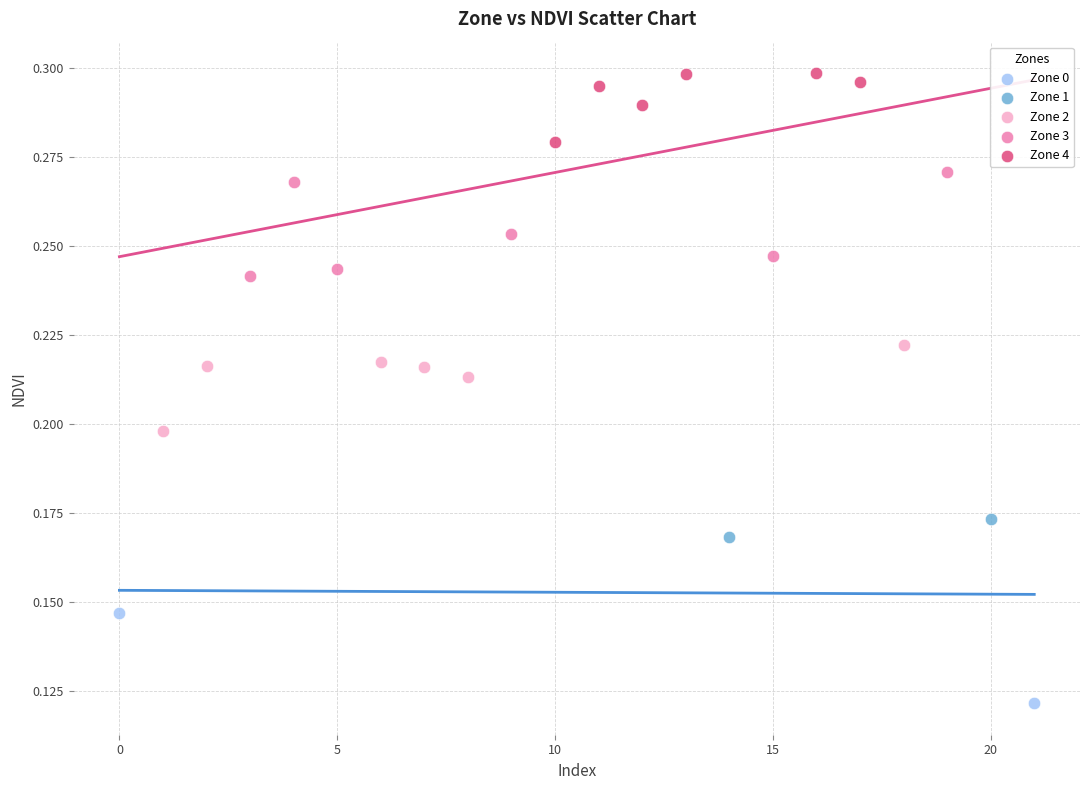

What are all the series names shown in the legend?

Zone 0, Zone 1, Zone 2, Zone 3, Zone 4